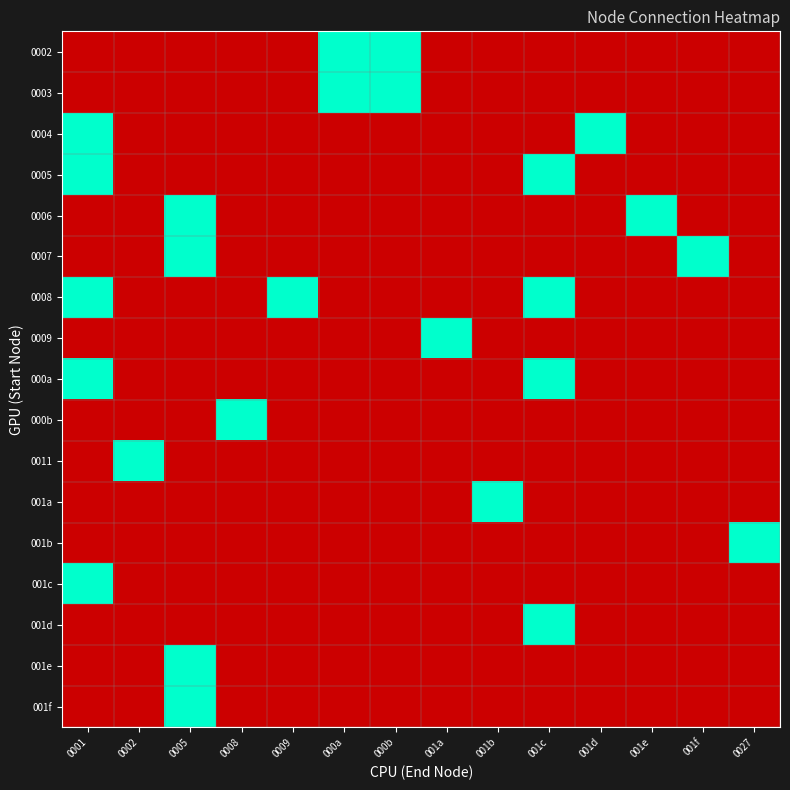

At how many categories does at least one series exceed 0?

14